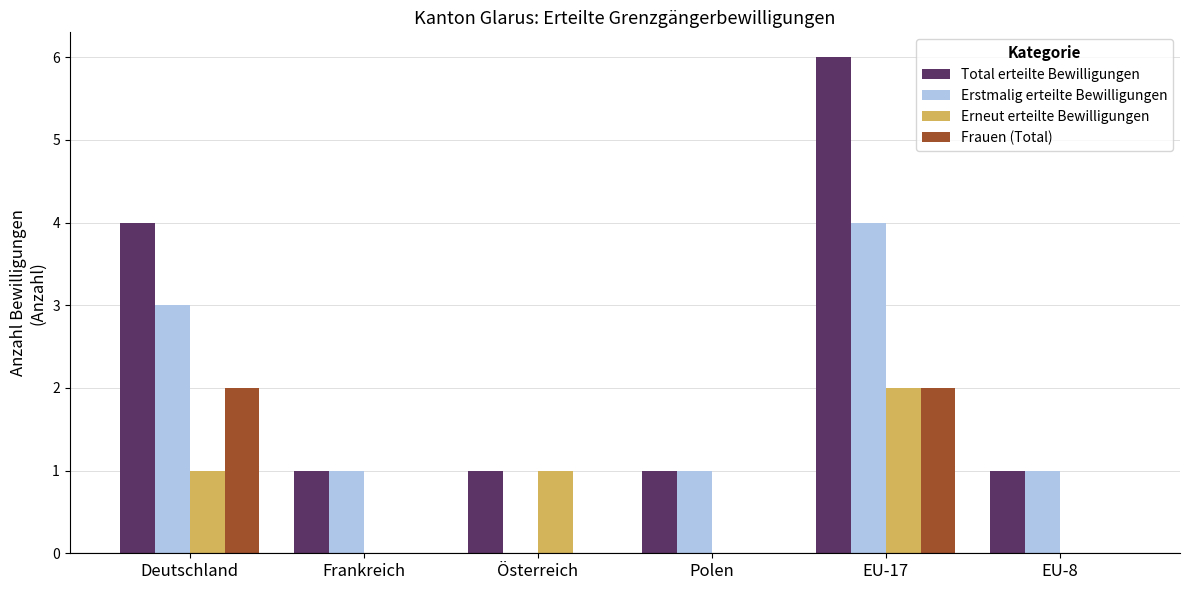

The value of Total erteilte Bewilligungen at EU-8 is 0. True or false?

False